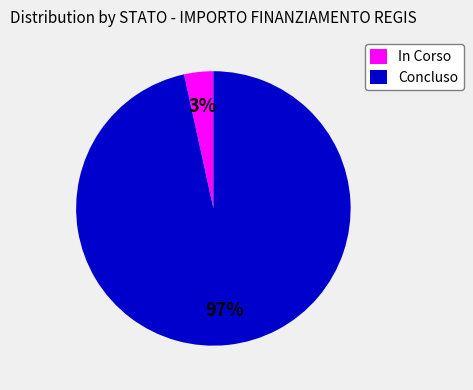

The Concluso slice represents 97% of the pie. True or false?

True